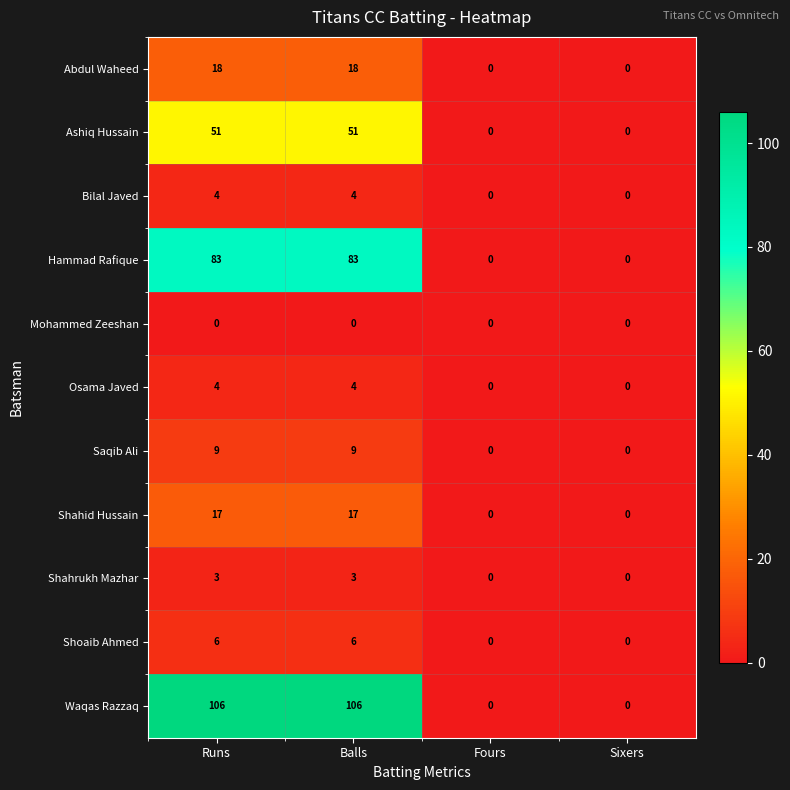

What is the maximum value for Ashiq Hussain?

51